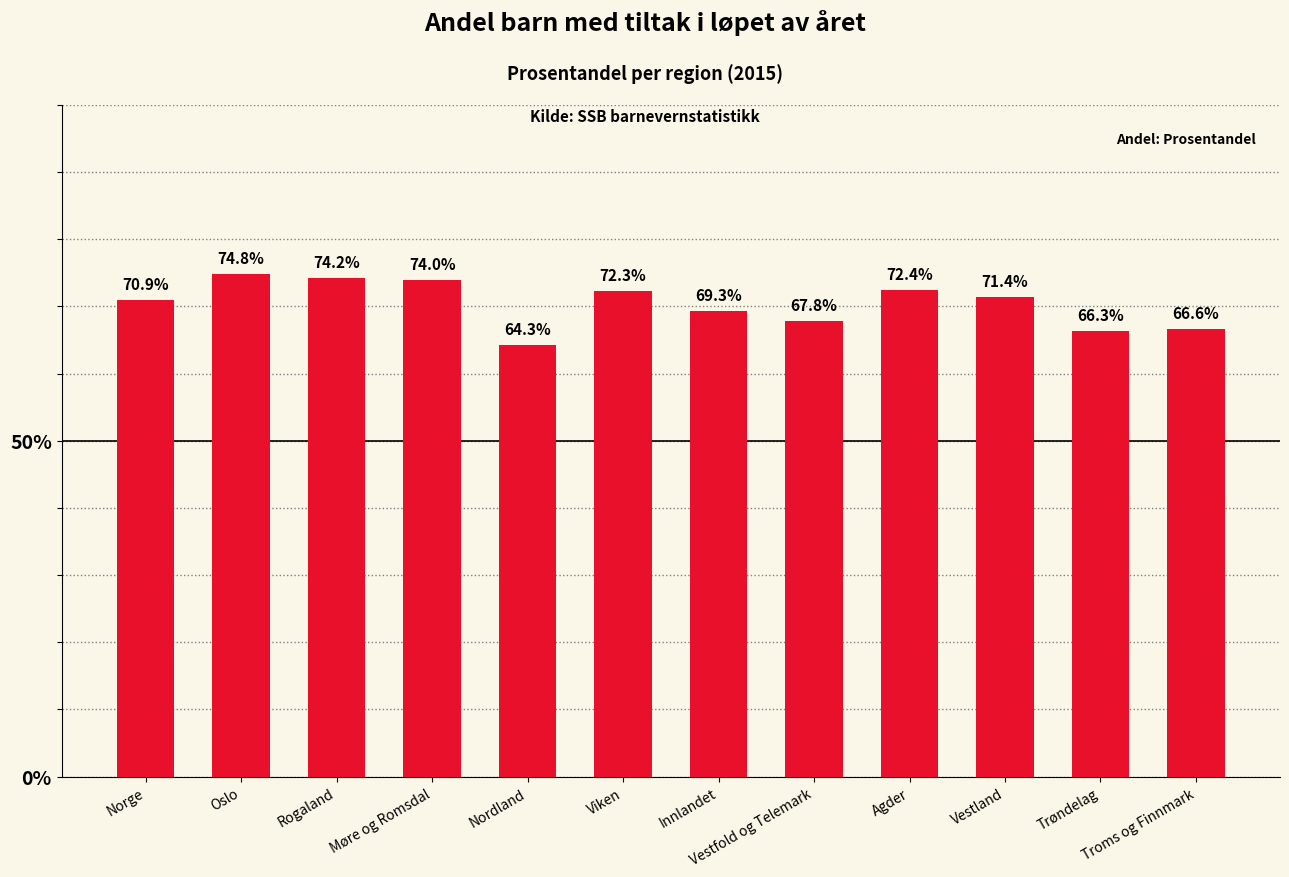

What is the smallest value displayed?

64.3